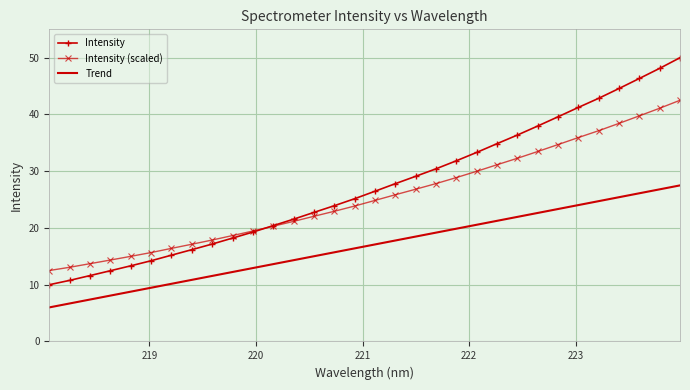

What is the minimum value shown in the chart?

6.0